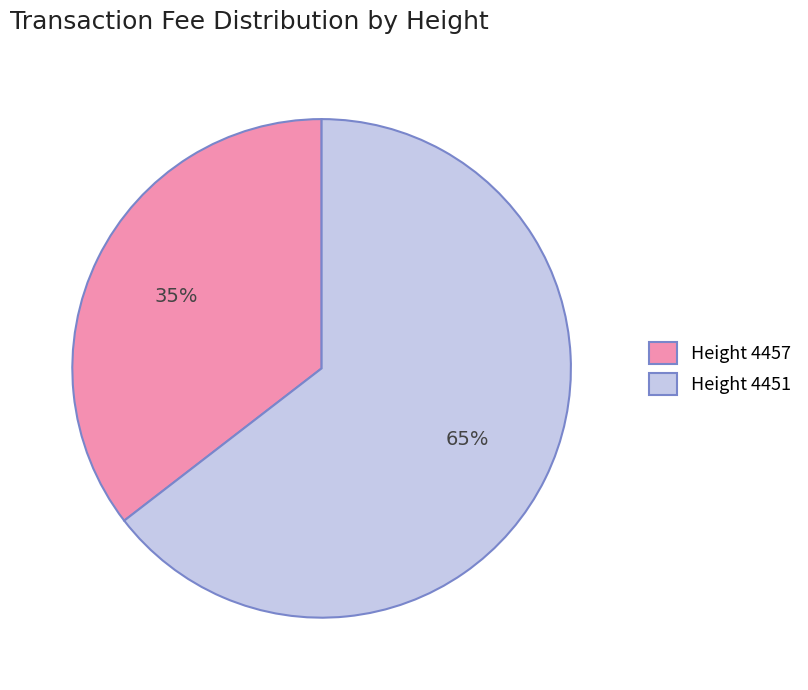

To the nearest percent, what is the combined percentage of Height 4457 and Height 4451?

100%